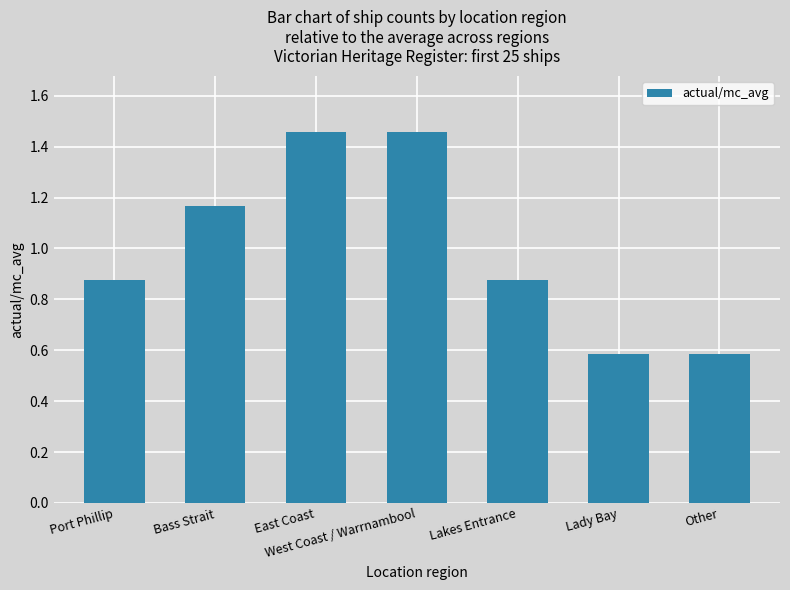

Which has a higher value, West Coast / Warrnambool or Other?

West Coast / Warrnambool